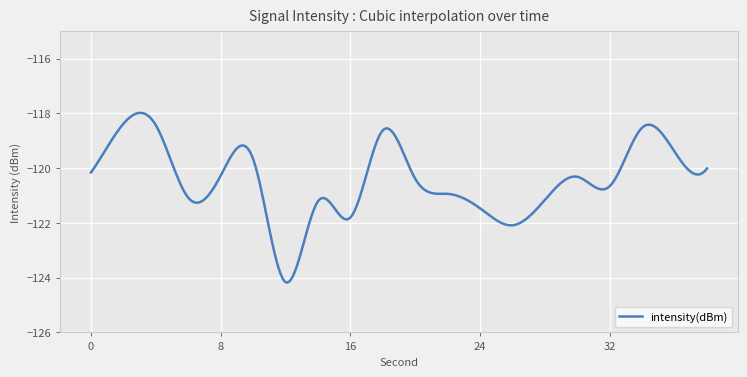

What is the smallest value displayed?

-124.2